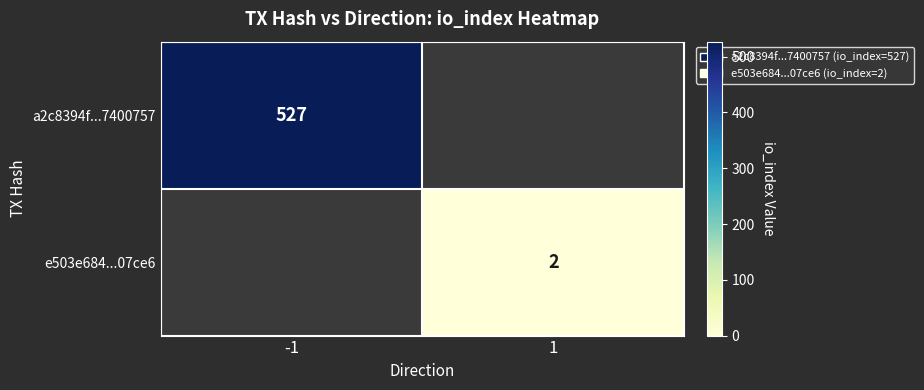

True or false: e503e684...07ce6 has a value of 2 at 1.

True